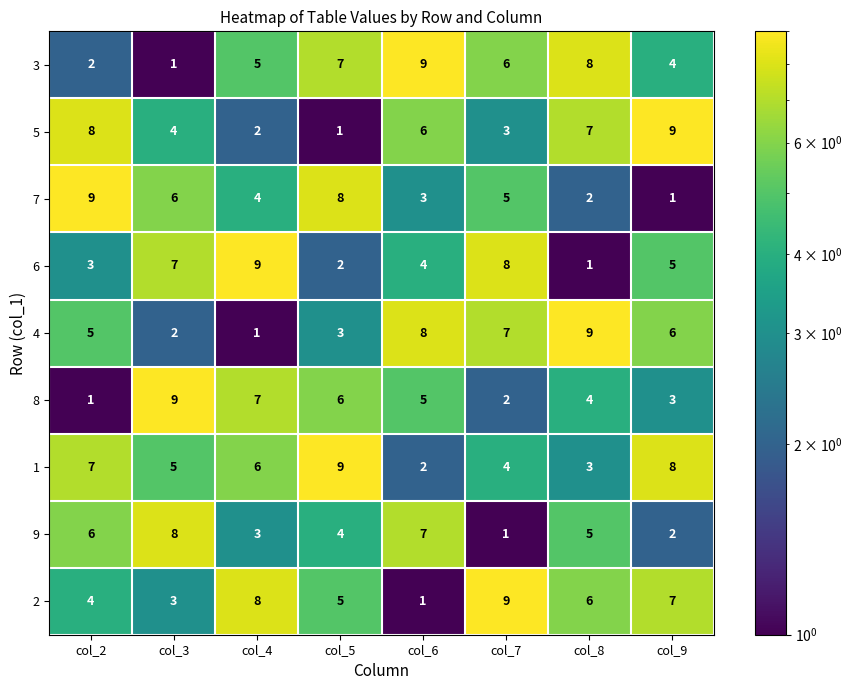

What is the greatest value displayed?

9